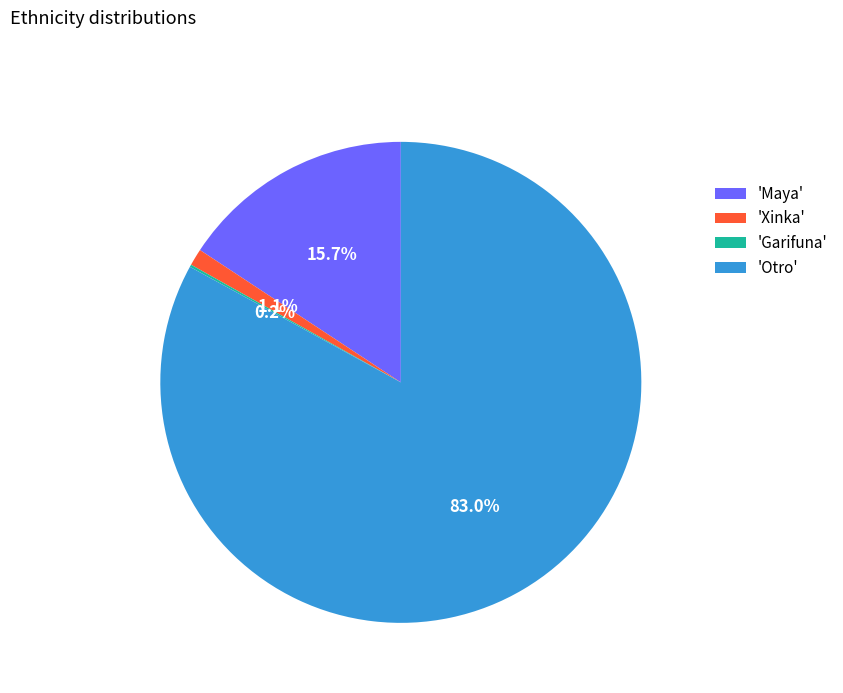

Is there a majority slice in this chart?

Yes